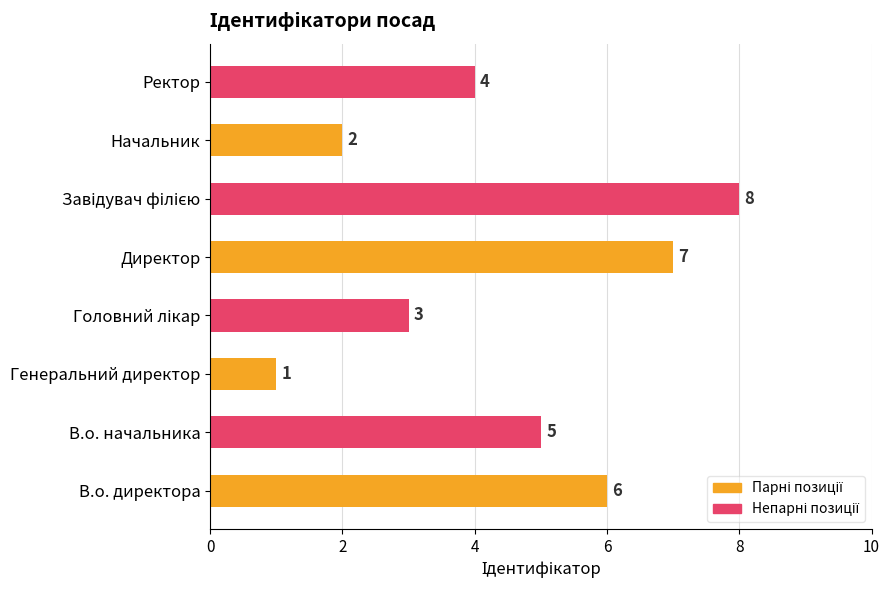

True or false: the data shows 3 at В.о. начальника.

False